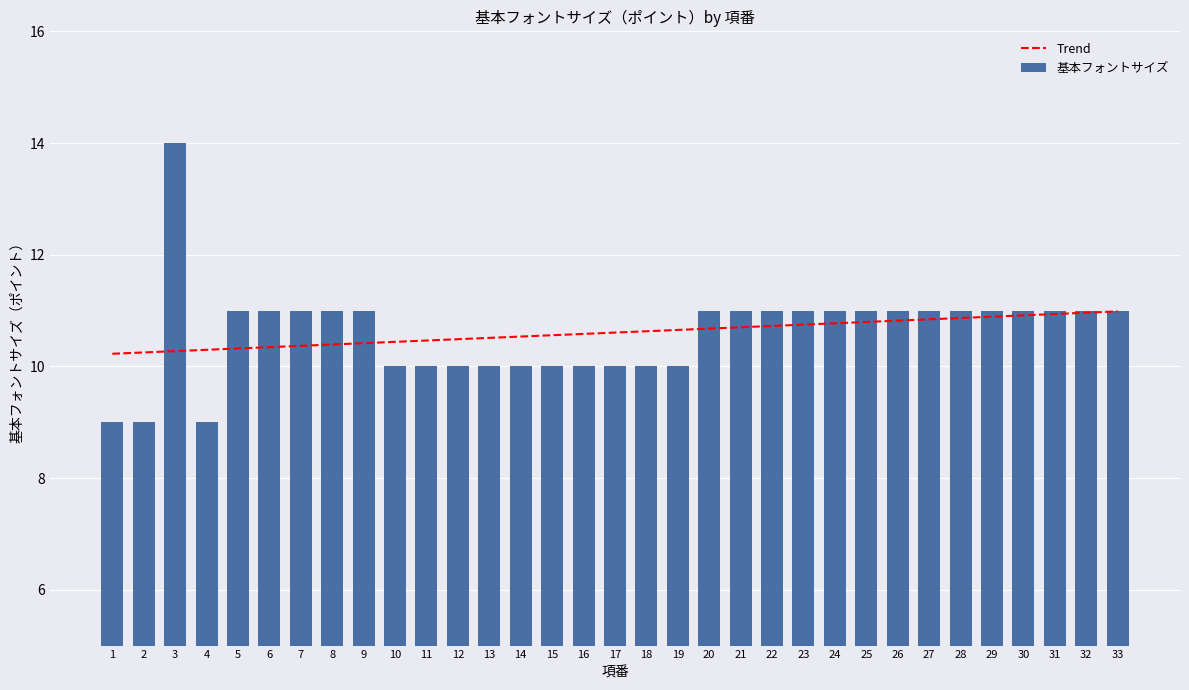

The value of 基本フォントサイズ at 1 is 14.4. True or false?

False